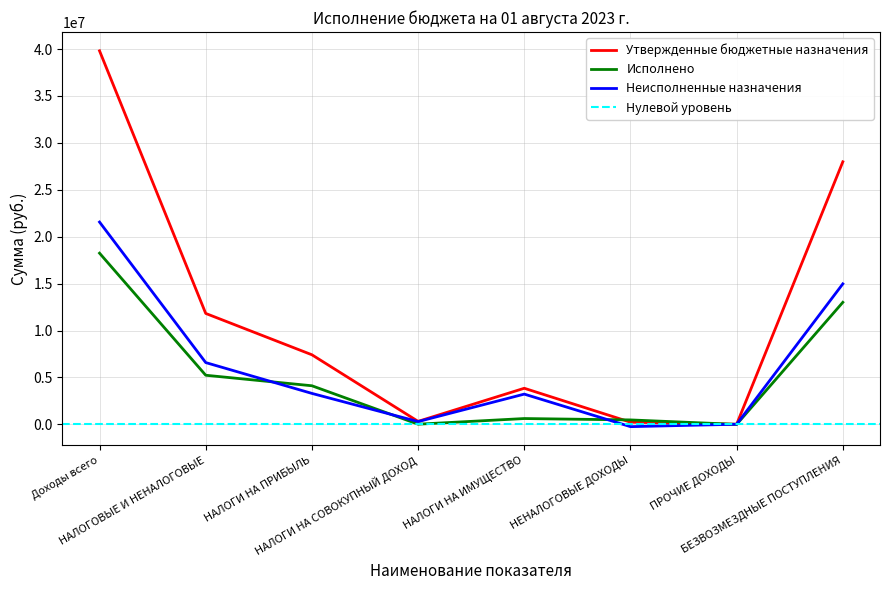

Reading left to right, extract all data points from this chart.

Утвержденные бюджетные назначения: 39812100.0	11824900.0	7418900.0	320600.0	3850200.0	235200.0	15000.0	27988100.0
Исполнено: 18247858.0	5237630.3	4116593.0	21245.2	623236.6	476556.5	0.0	13010227.7
Неисполненные назначения: 21564242.0	6587269.7	3302307.0	299354.8	3226963.4	-241356.5	15000.0	14977872.3